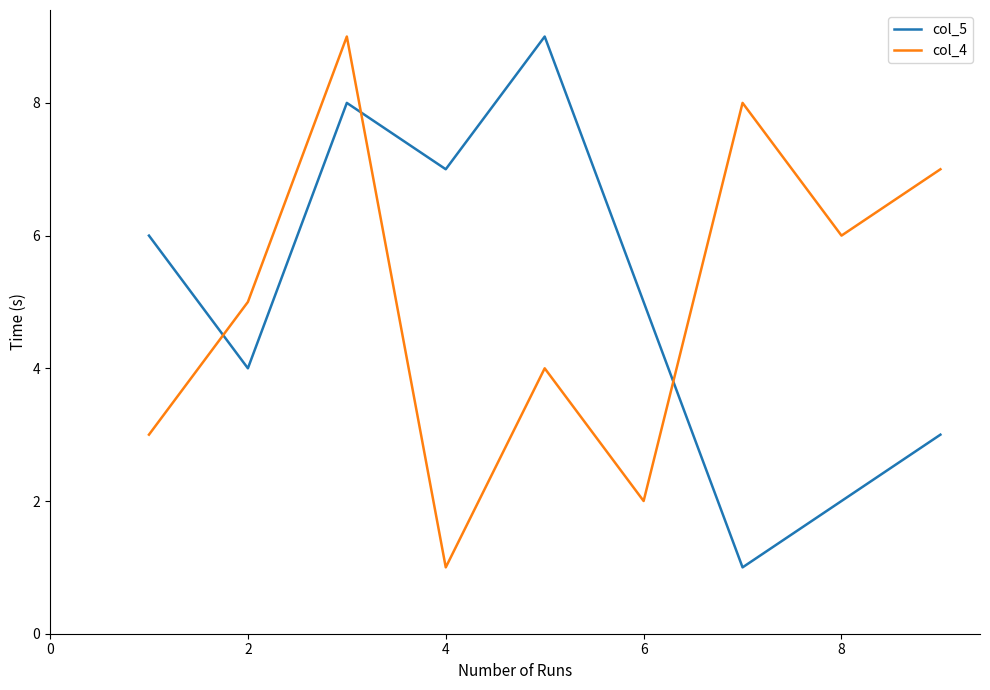

True or false: col_4 and col_5 cross at least once.

True